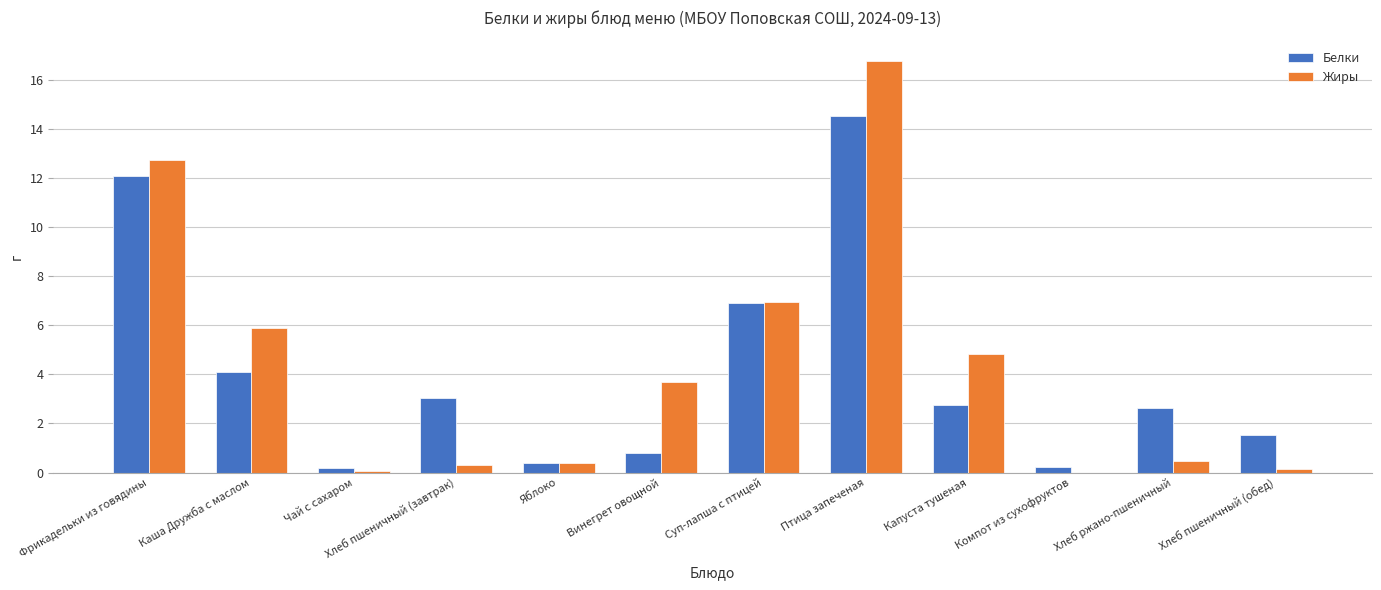

Does the chart contain stacked bars?

No